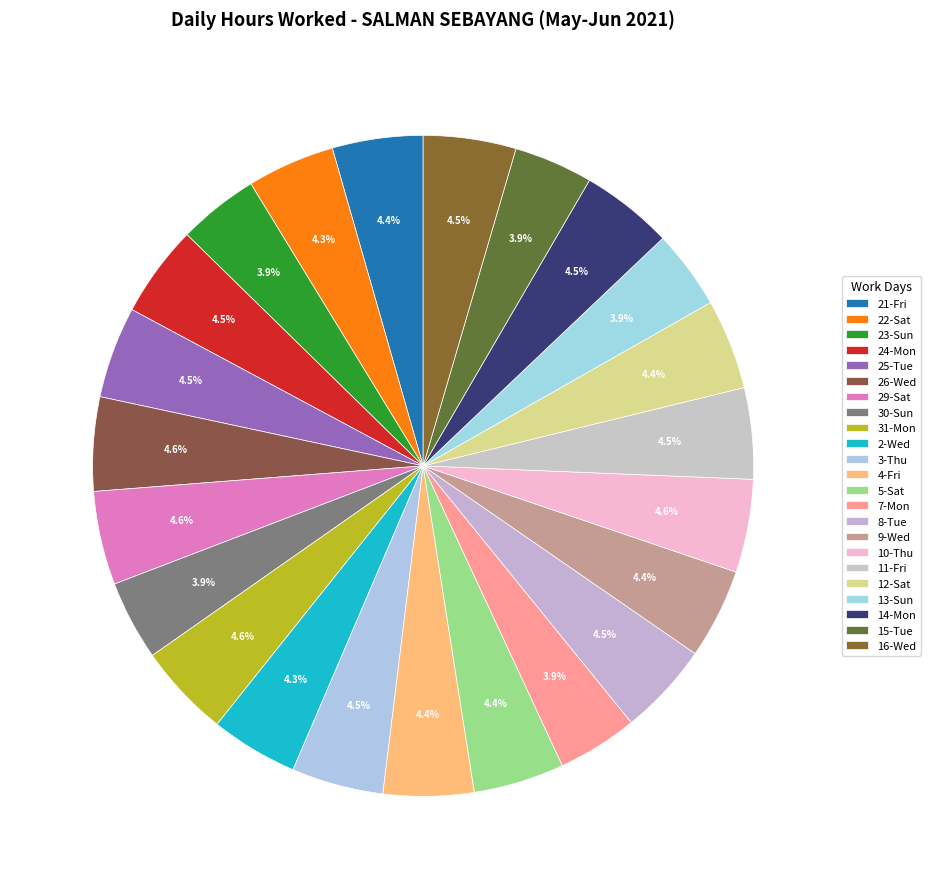

How many slices are in this pie chart?

23